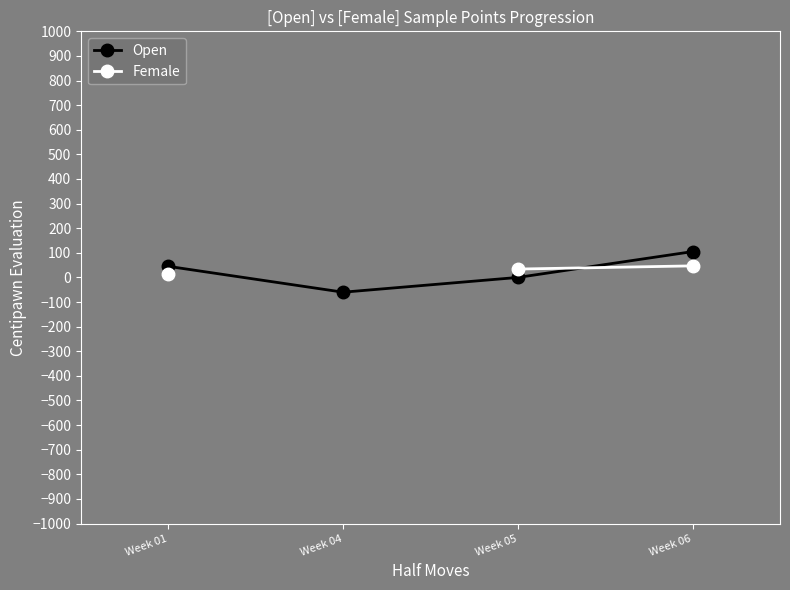

Between Week 04 and Week 06, which is larger?

Week 06